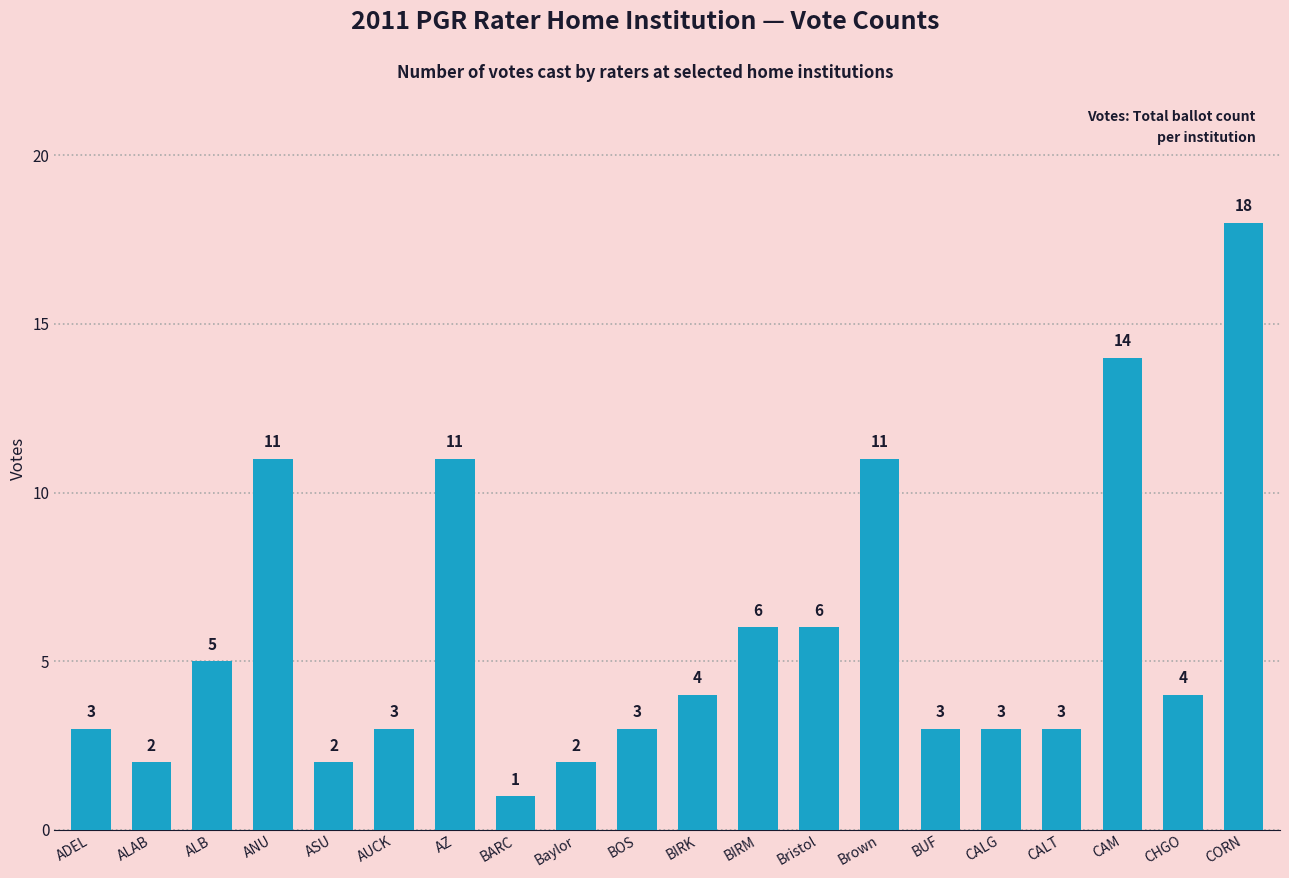

Which label corresponds to the largest value in the chart?

CORN